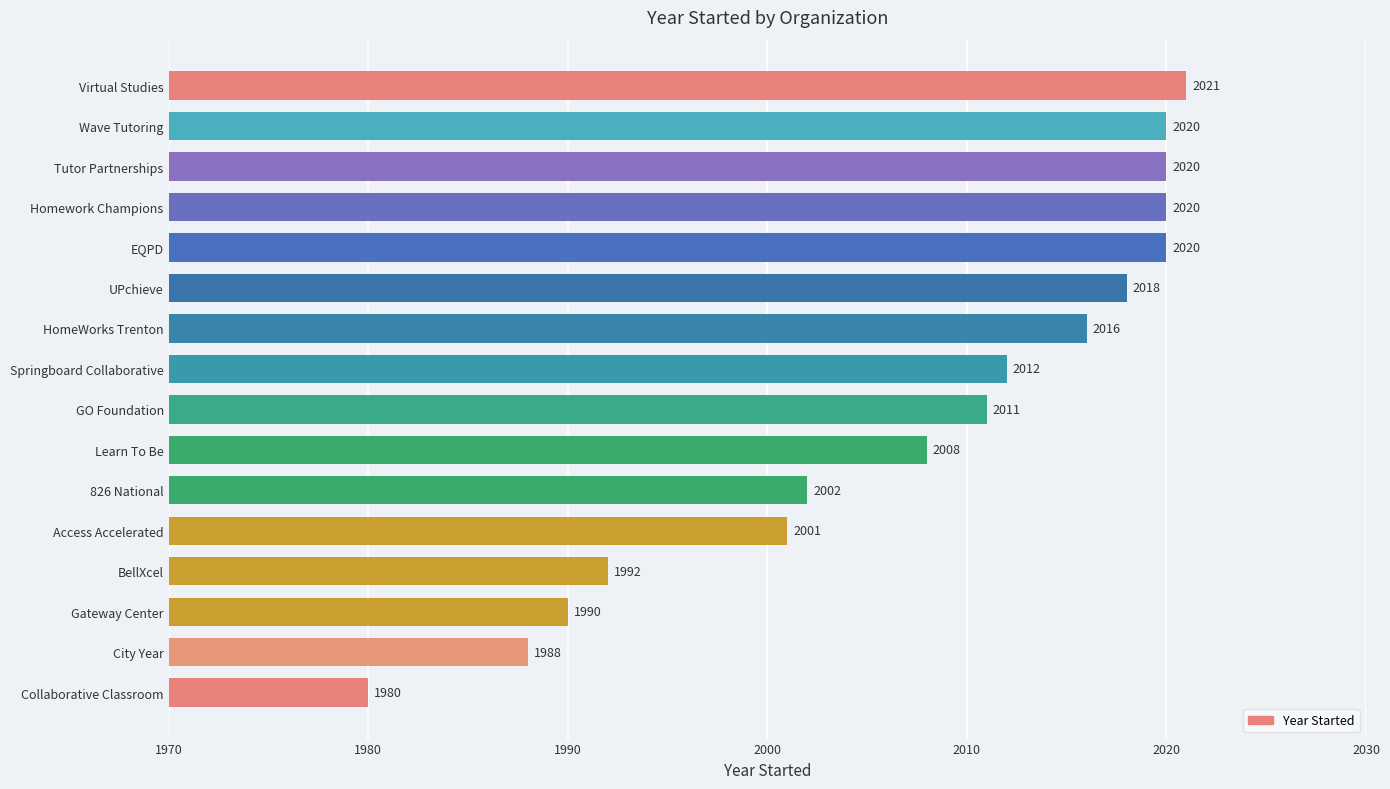

What is the minimum value shown in the chart?

1980